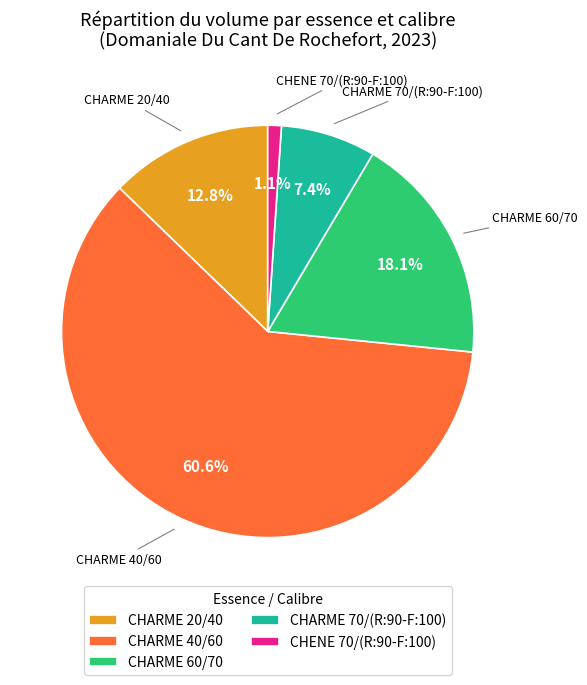

How many segments does this pie chart have?

5